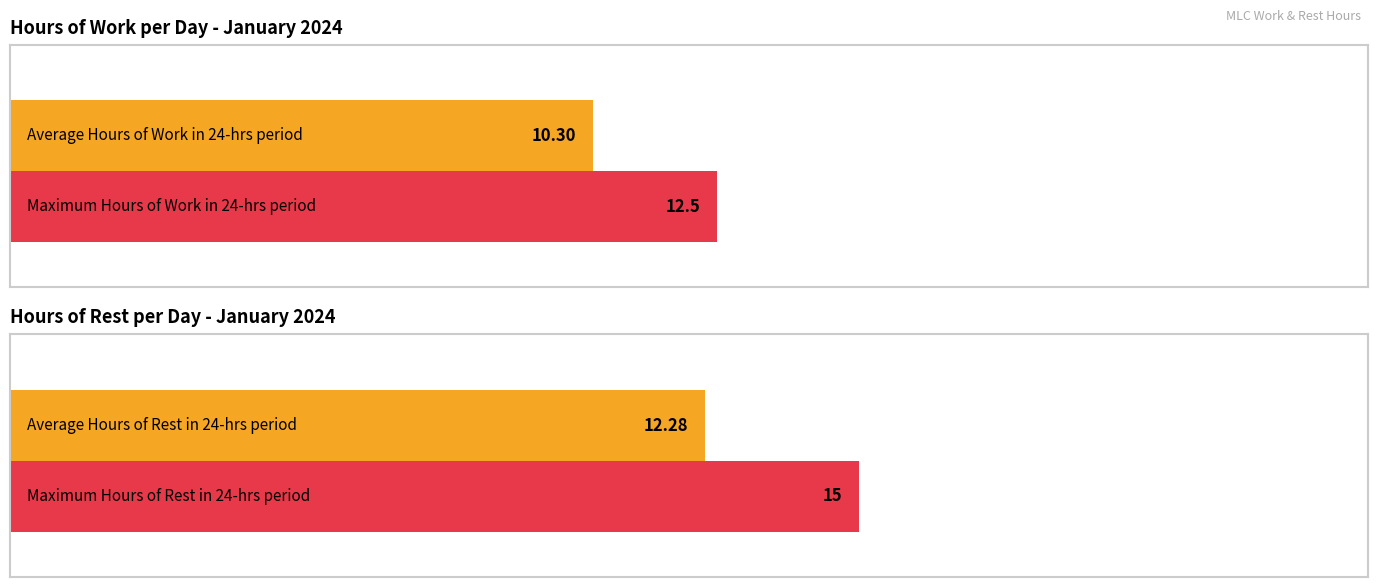

What is the average value of the Hours of Rest in 24-hrs period series?

12.3